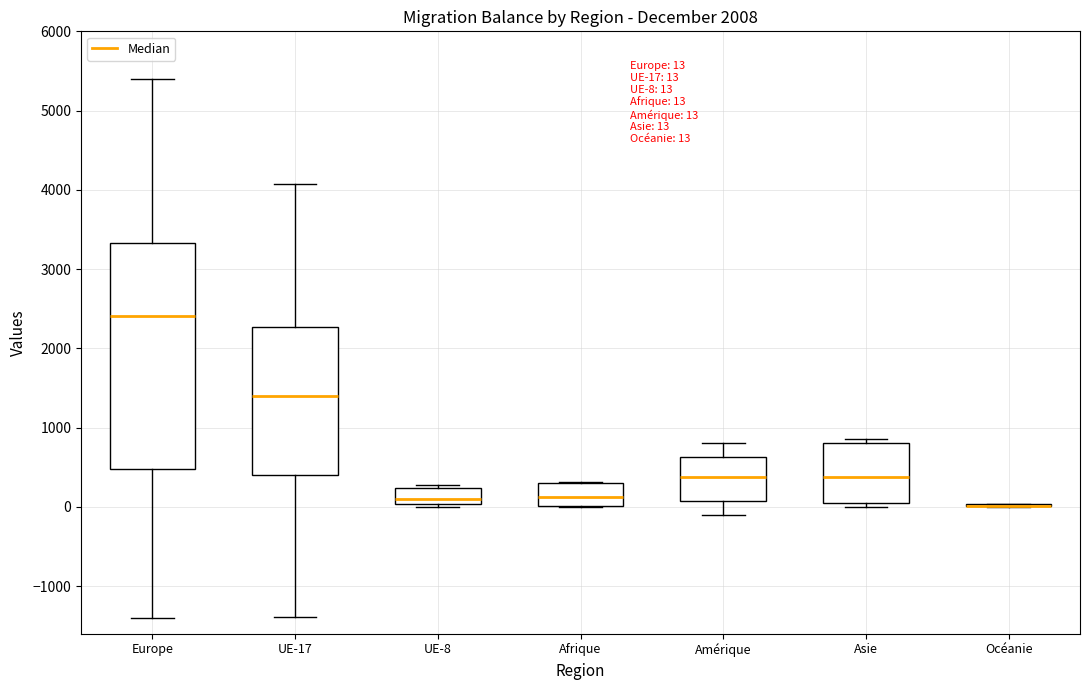

Which box is the tallest, from its lower edge to its upper edge?

Europe